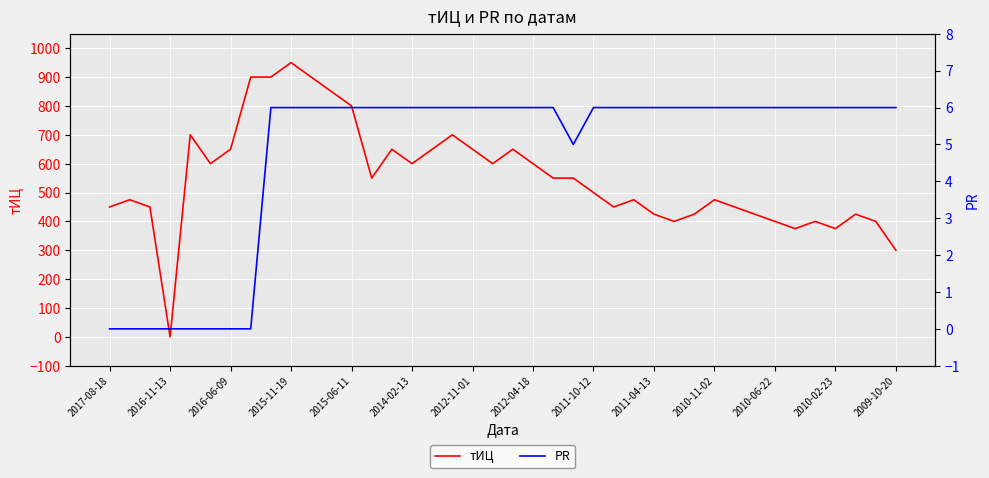

At which label does тИЦ reach its minimum?

2016-11-13